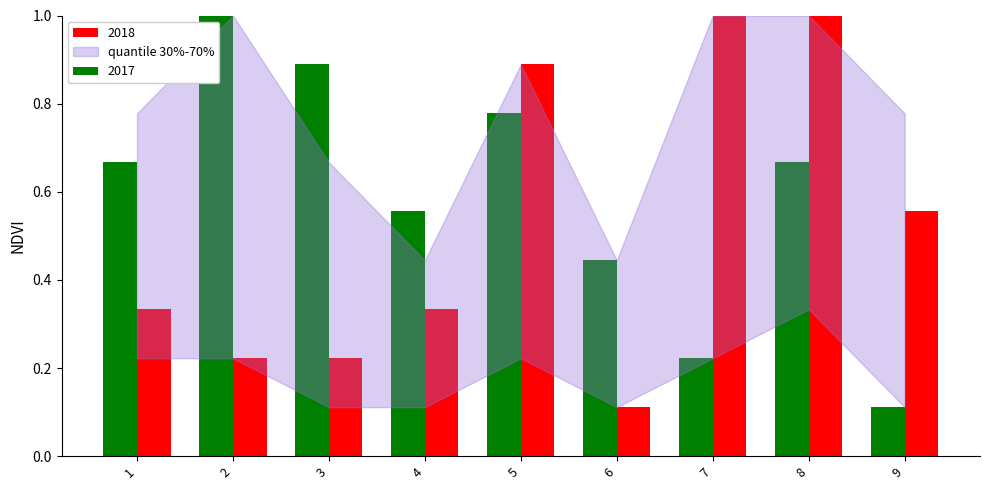

What is the maximum value for 2017?

1.0